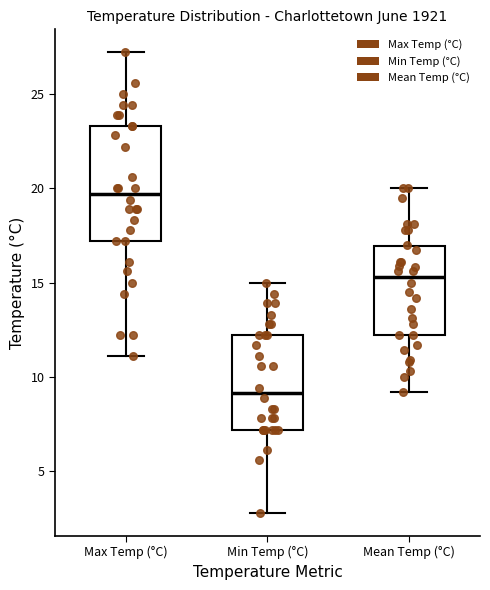

Reading left to right, transcribe this box plot: for each box, give where its median line is, the range the box spans, and where its two whiskers end, as read against the y-axis. The values are not printed on the chart, so give them approximately, as read against the axis.

Max Temp (°C): median 19.5, box 17.0 to 23.5, whiskers 11.0 to 27.0
Min Temp (°C): median 9.0, box 7.0 to 12.0, whiskers 3.0 to 15.0
Mean Temp (°C): median 15.5, box 12.0 to 17.0, whiskers 9.0 to 20.0